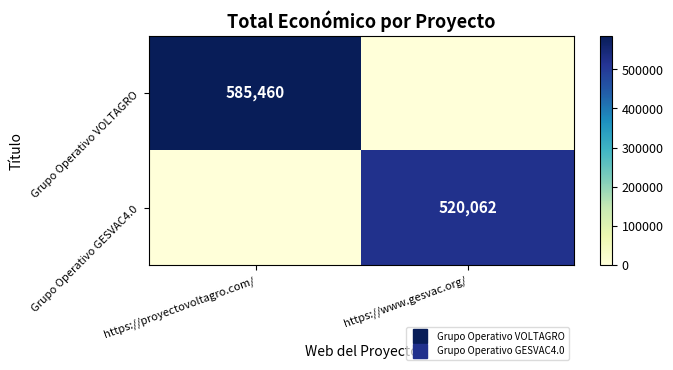

Rank the categories by Grupo Operativo VOLTAGRO value from lowest to highest.

https://www.gesvac.org/, https://proyectovoltagro.com/